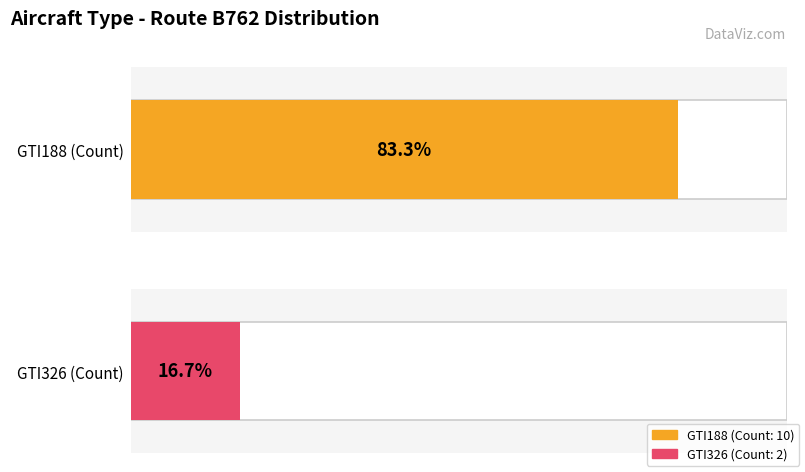

What is the sum of all GTI326 values?

2